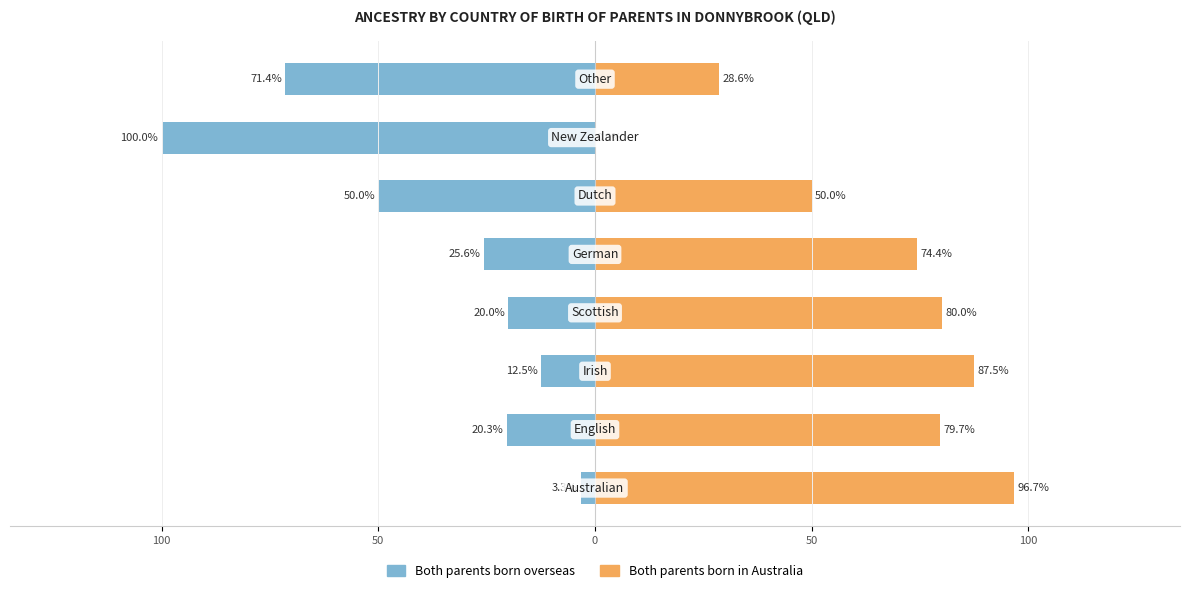

What is the value of the Both parents born overseas bar at the 3rd from the left?

-12.5